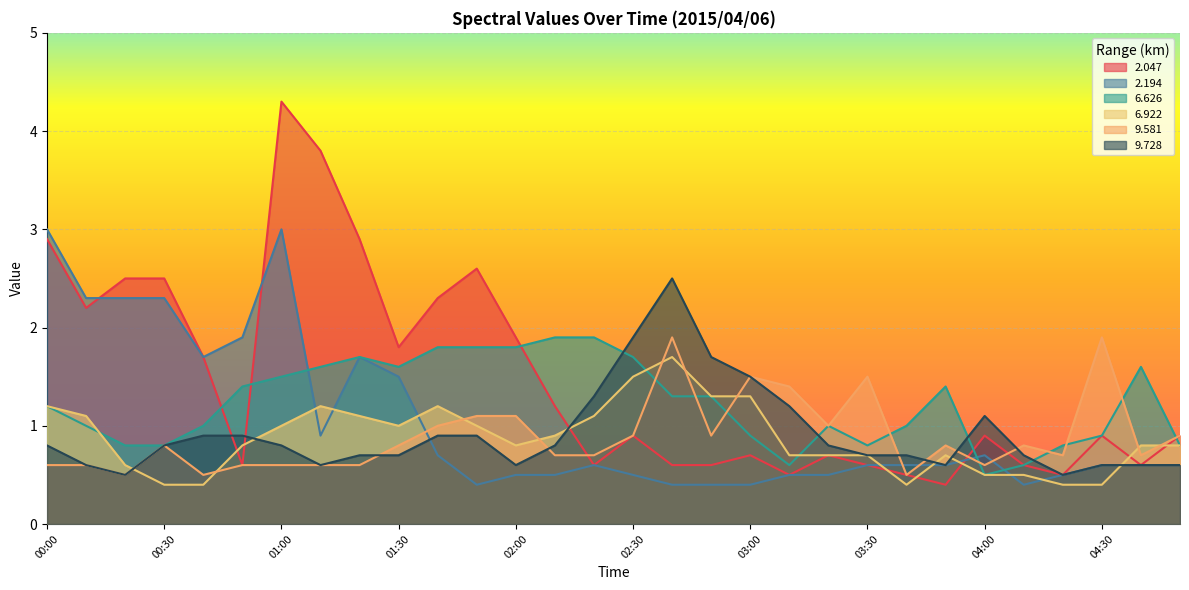

What is the difference between the maximum and second lowest values in the 2.194 series?

2.6